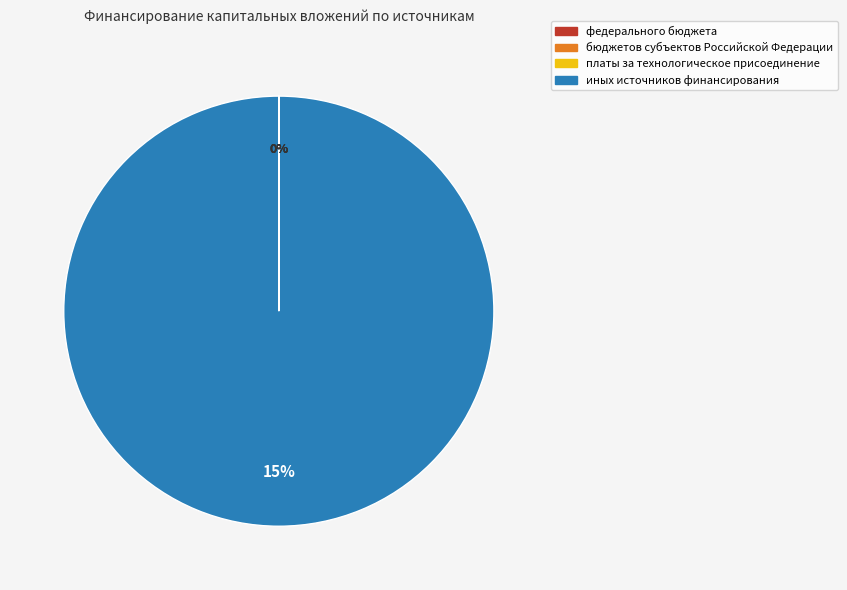

Which category has the smallest portion of the pie?

федерального бюджета